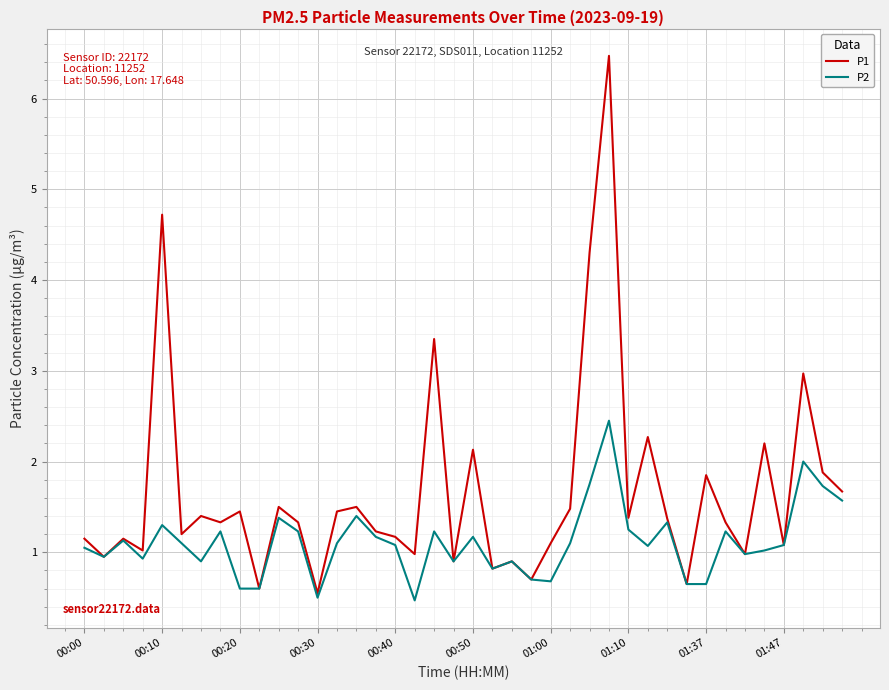

Rank the series by their average value, from highest to lowest.

P1, P2